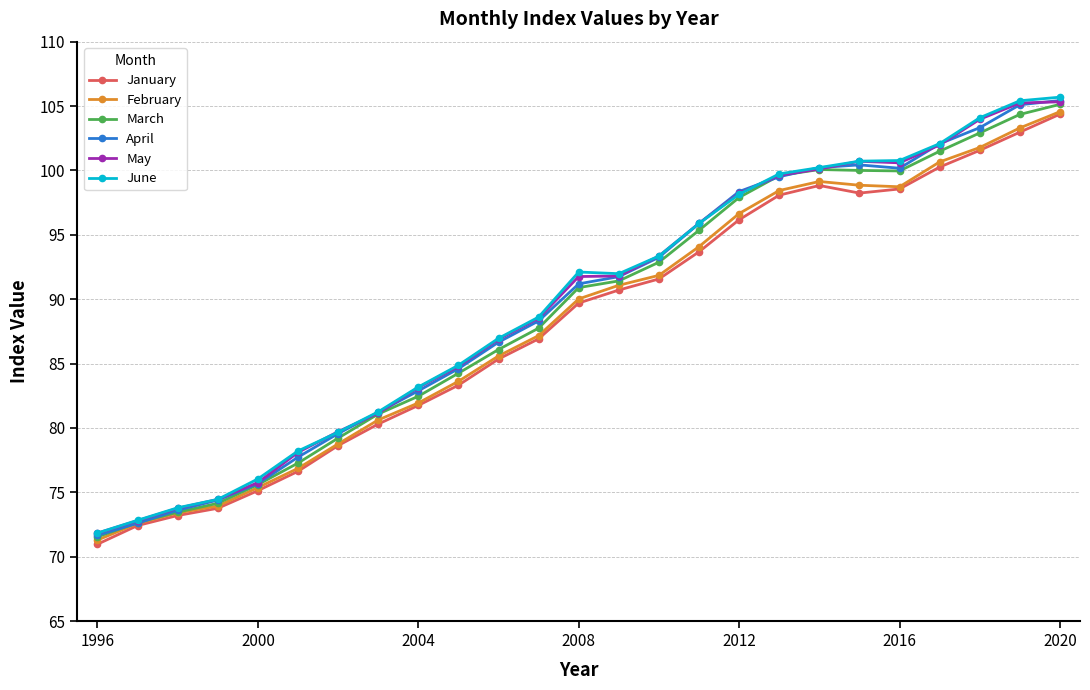

Which series has the largest range (max minus min)?

June